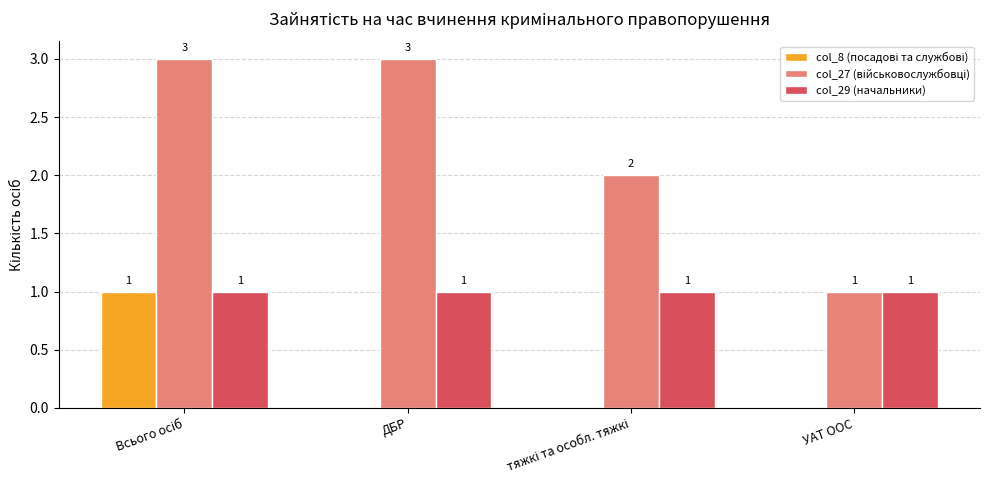

The value of col_29 (начальники) at УАТ ООС is 1. True or false?

True